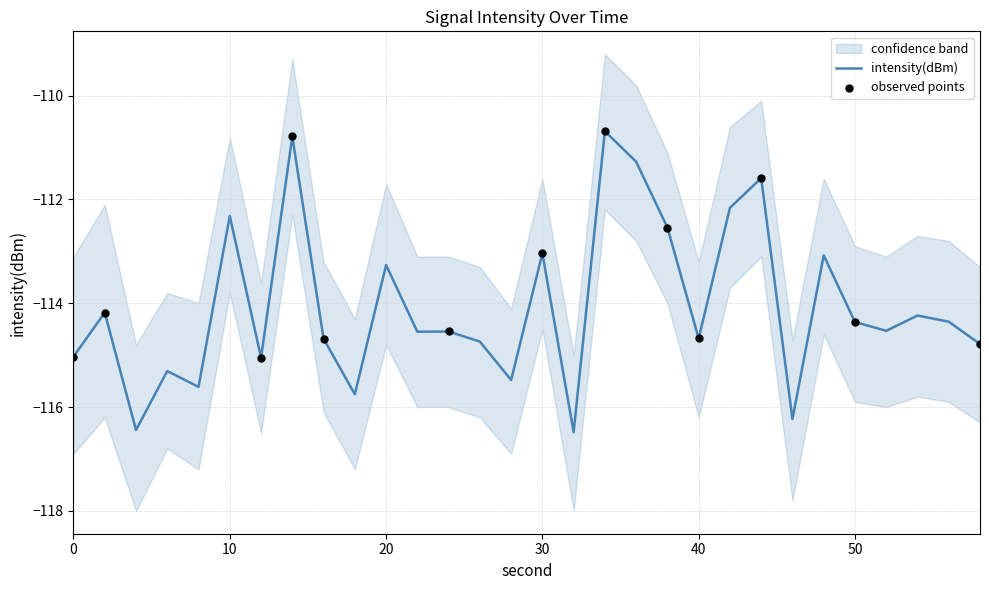

At which category is the sum across all series the highest?

34